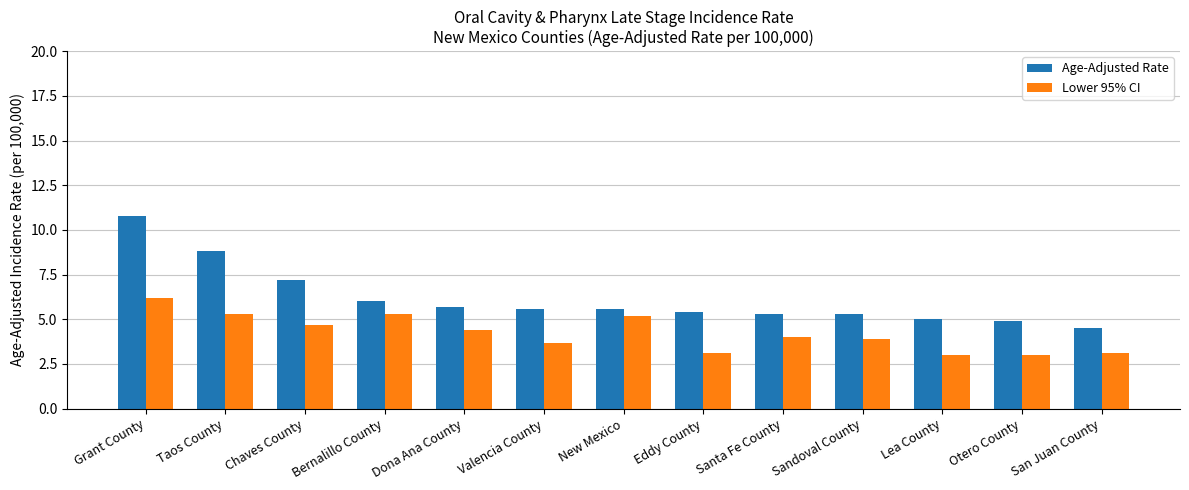

Is the value of Lower 95% CI at Valencia County greater than the value of Age-Adjusted Rate at Eddy County?

No